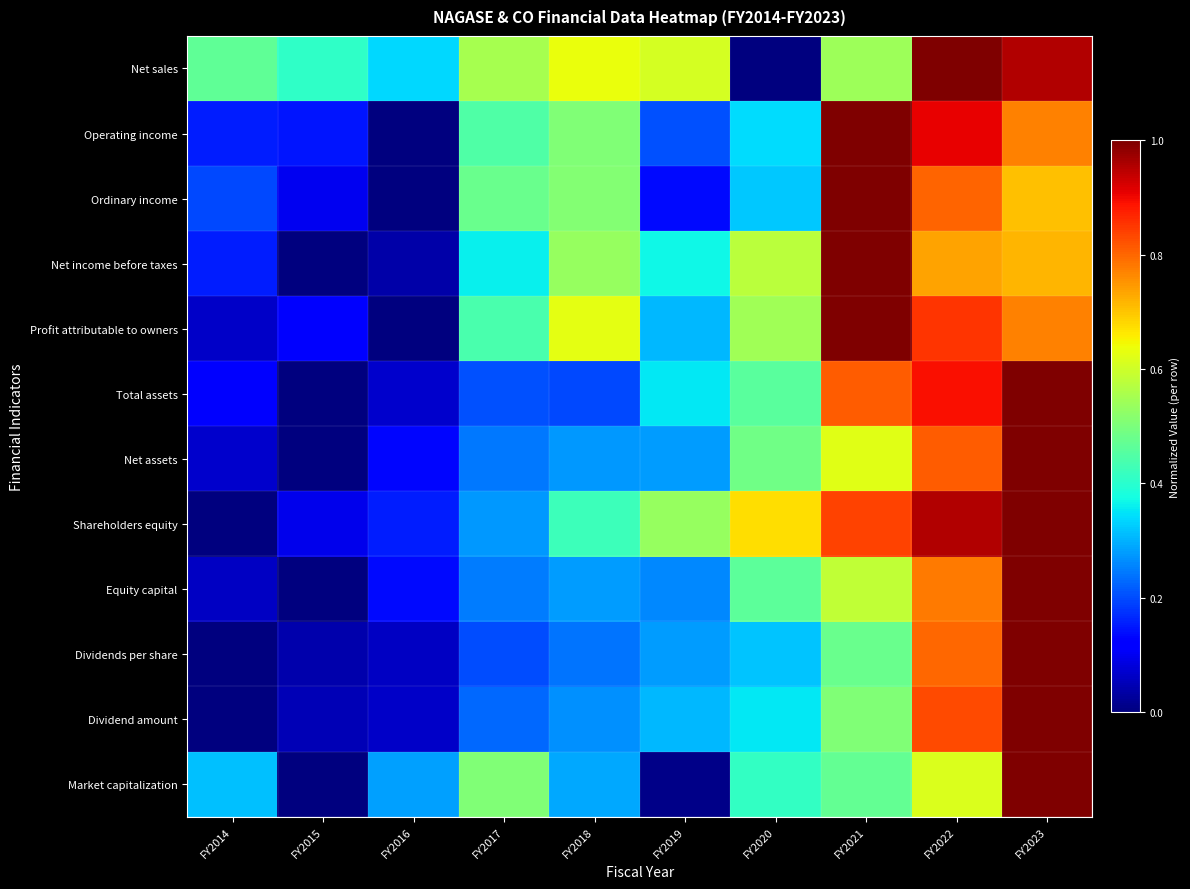

Which series has the largest range (max minus min)?

Net sales